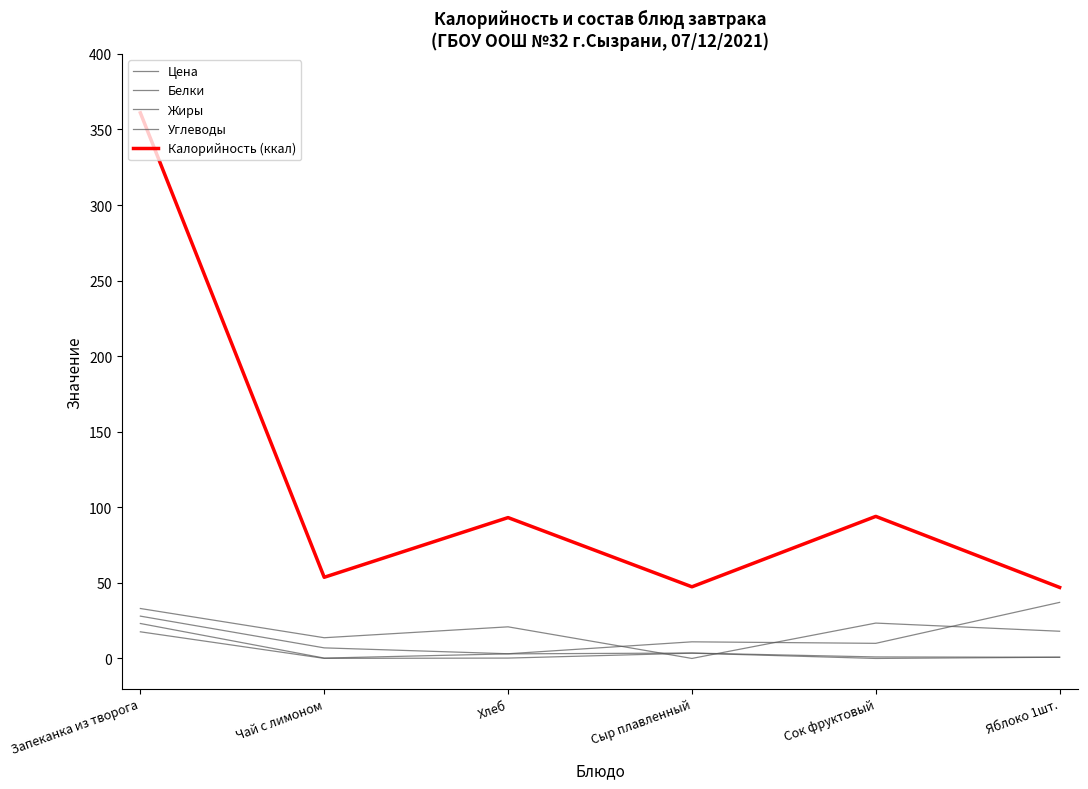

How many interior local peaks does the Белки series have?

1